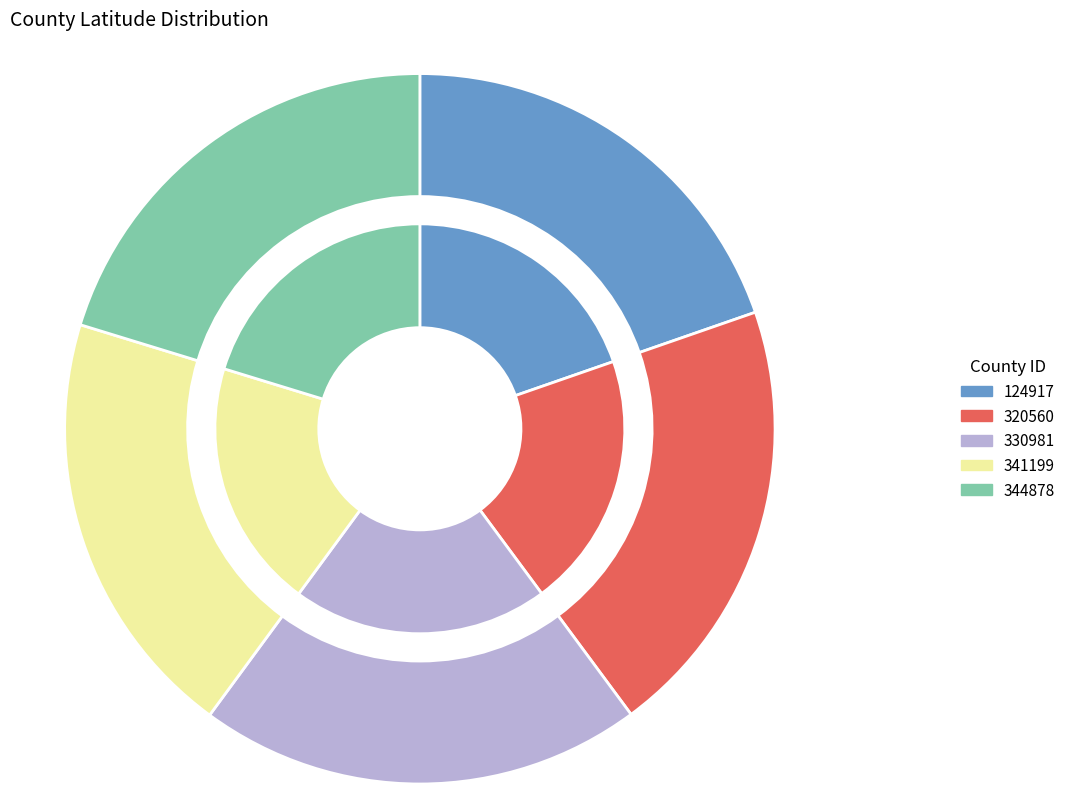

To the nearest percent, what portion does 341199 represent?

20%